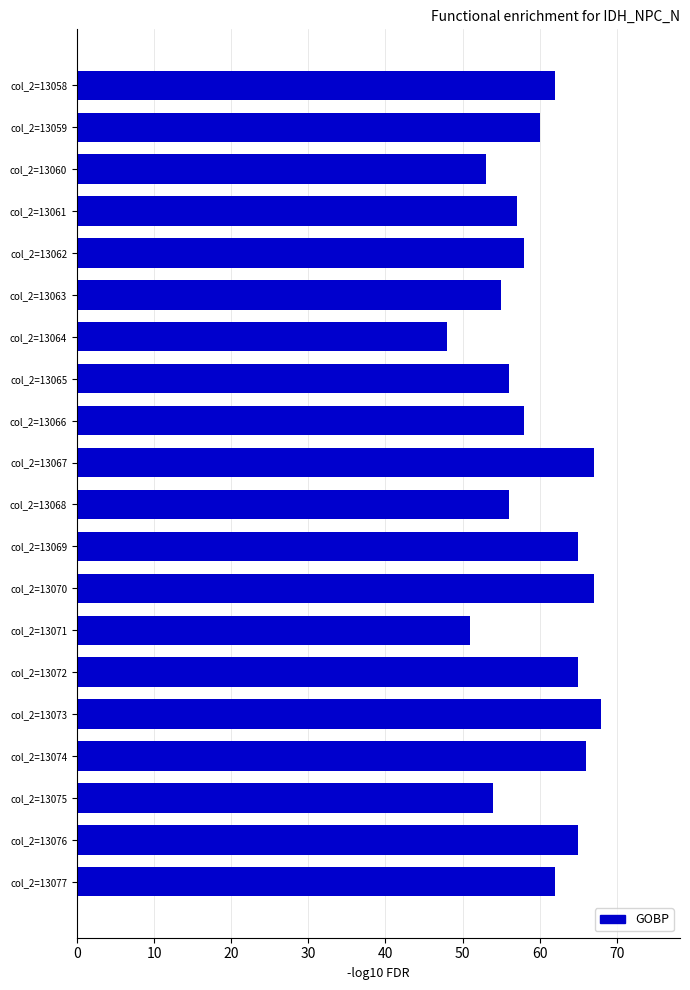

Is it true that the value at col_2=13066 is 79?

False